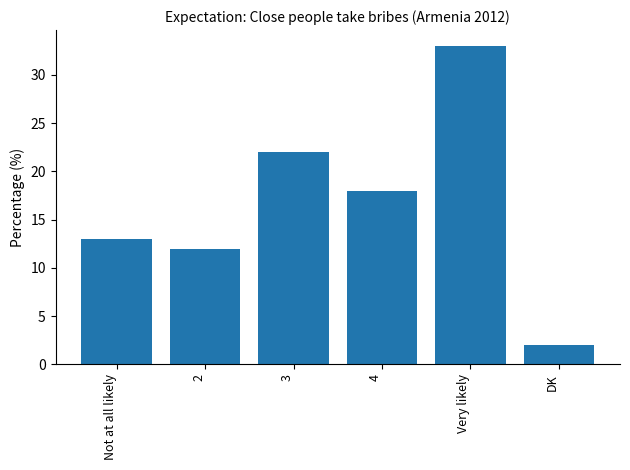

What is the smallest value displayed?

2